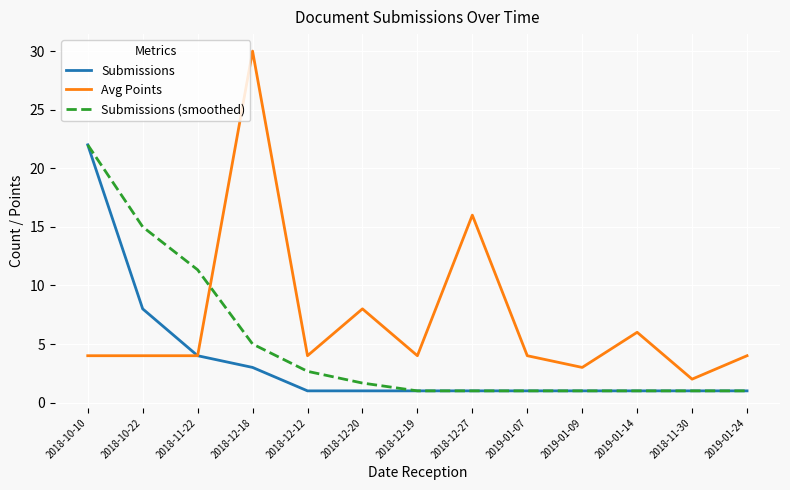

Is the value of Submissions at 2018-12-18 greater than the value of Avg Points at 2018-12-18?

No